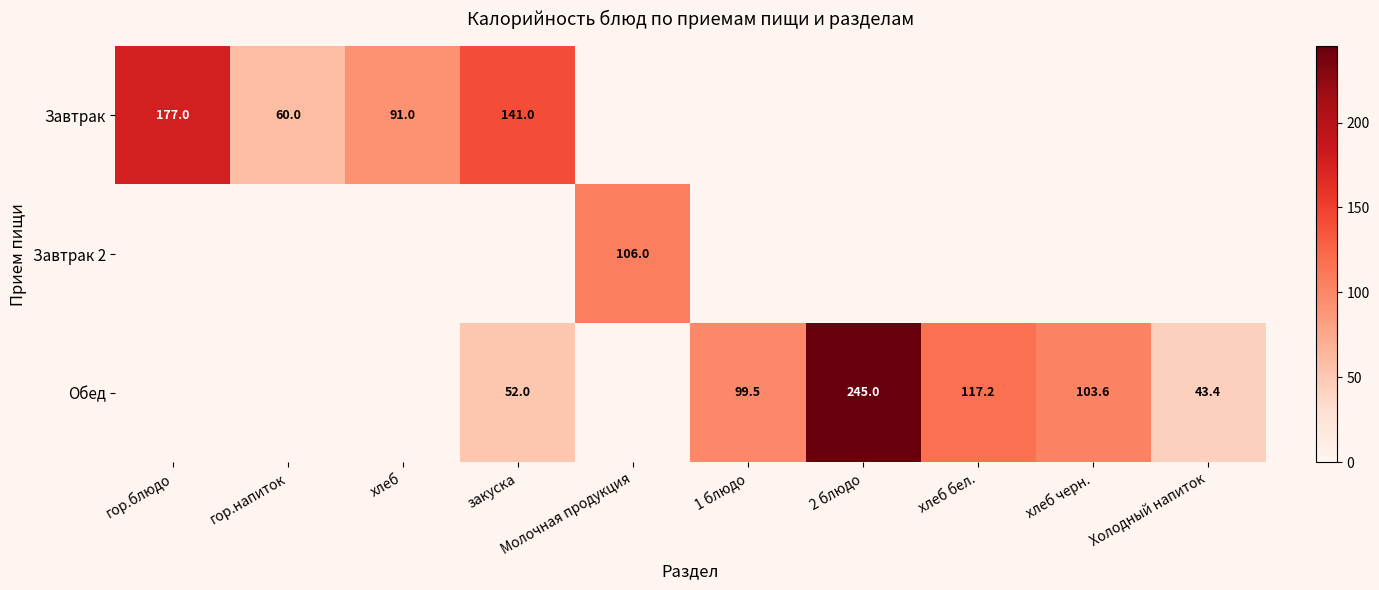

Is it true that Завтрак 2 equals 0.0 at гор.напиток?

True